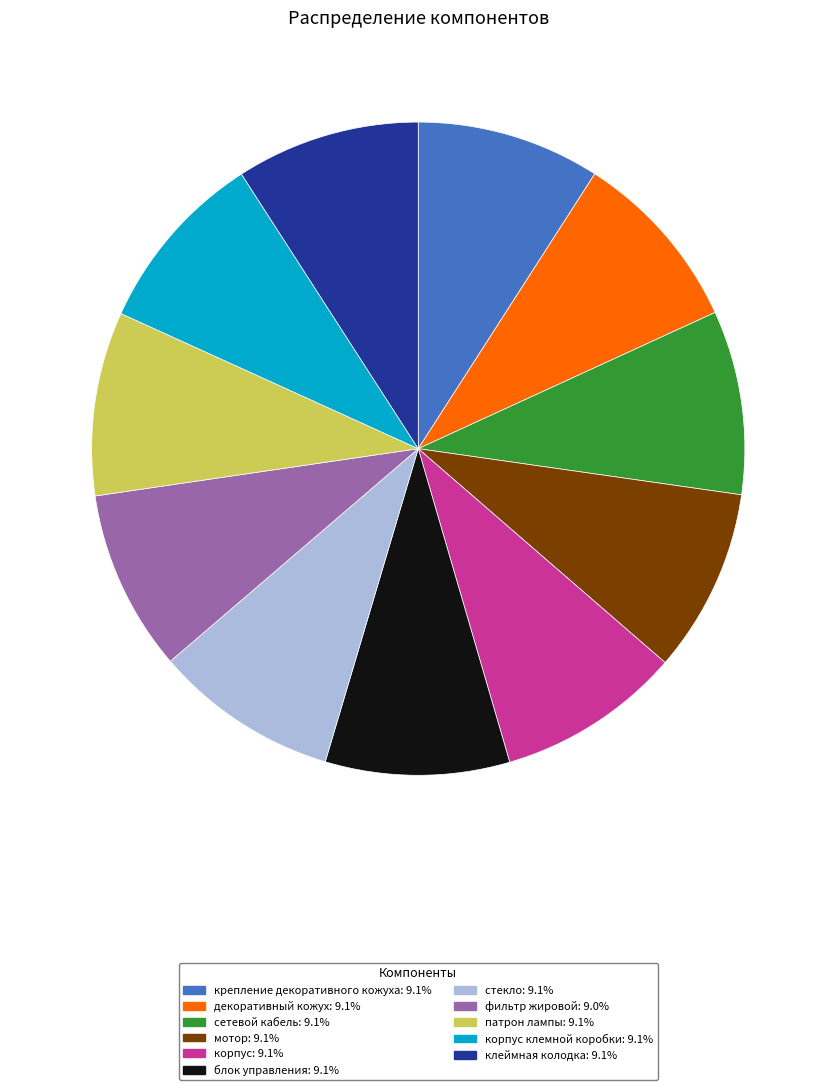

Does any single category account for the majority?

No